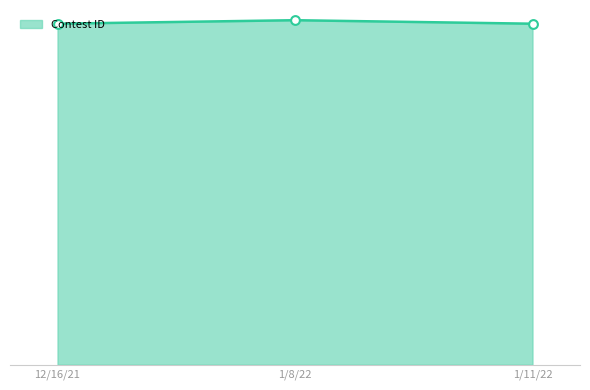

Between 1/11/22 and 12/16/21, which is larger?

1/11/22